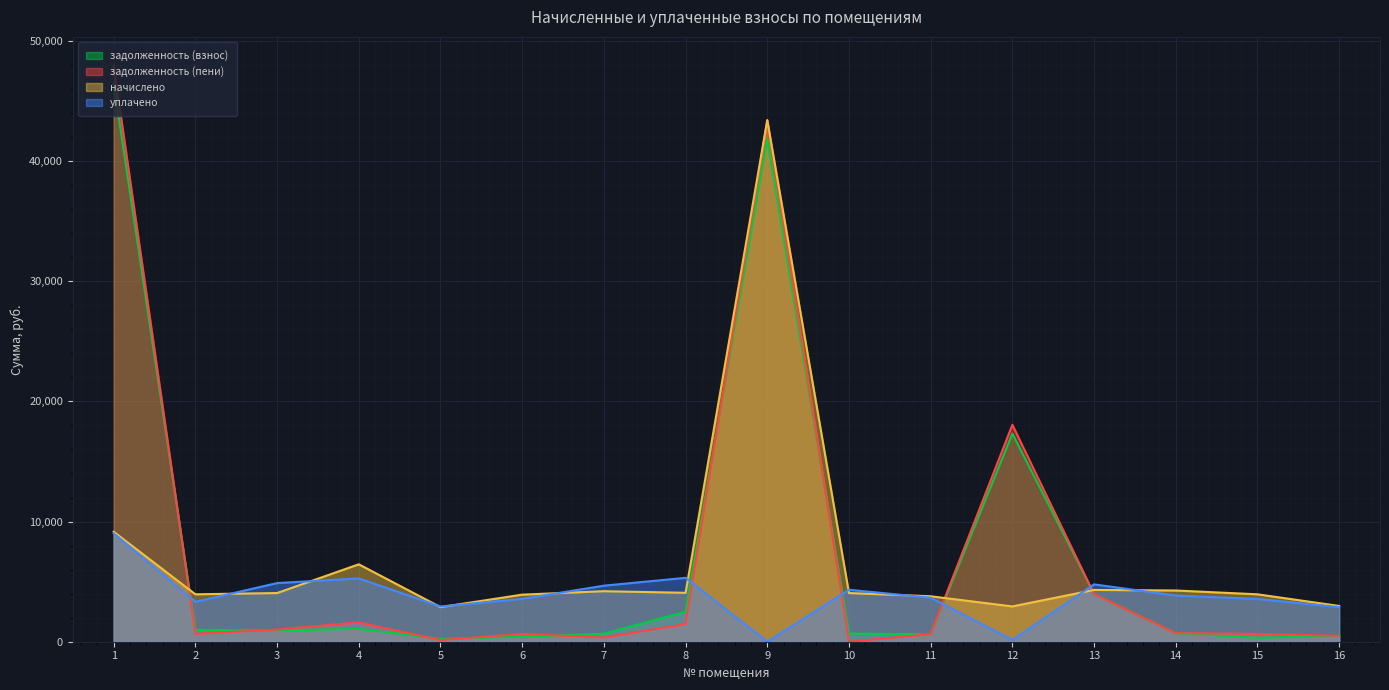

What is the value of the задолженность (взнос) point at the 7th from the left?

673.7